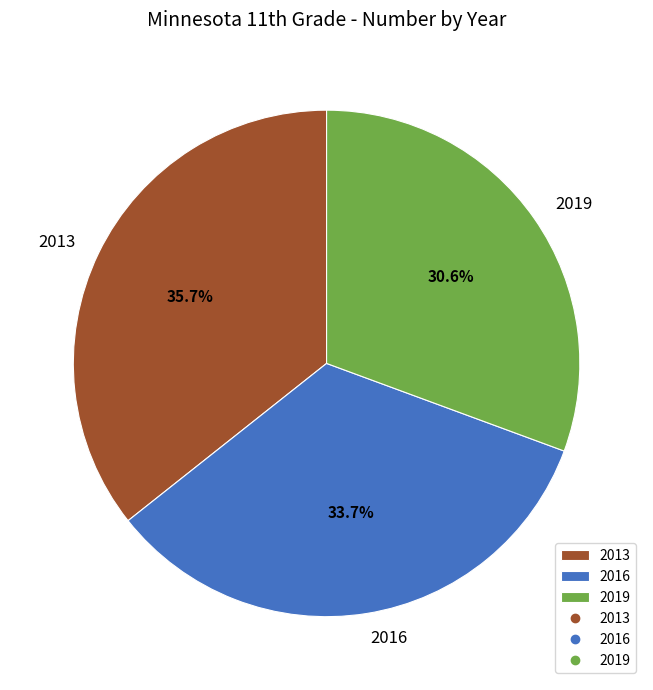

Is there any slice that represents more than half of the pie?

No